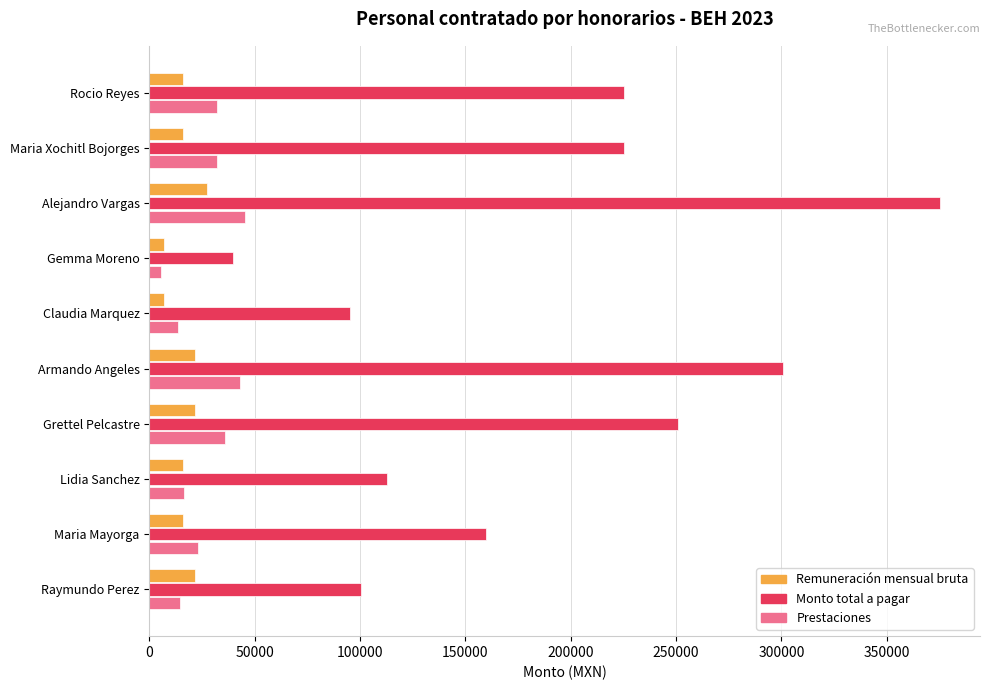

What is the highest value of the Monto total a pagar series?

375531.5